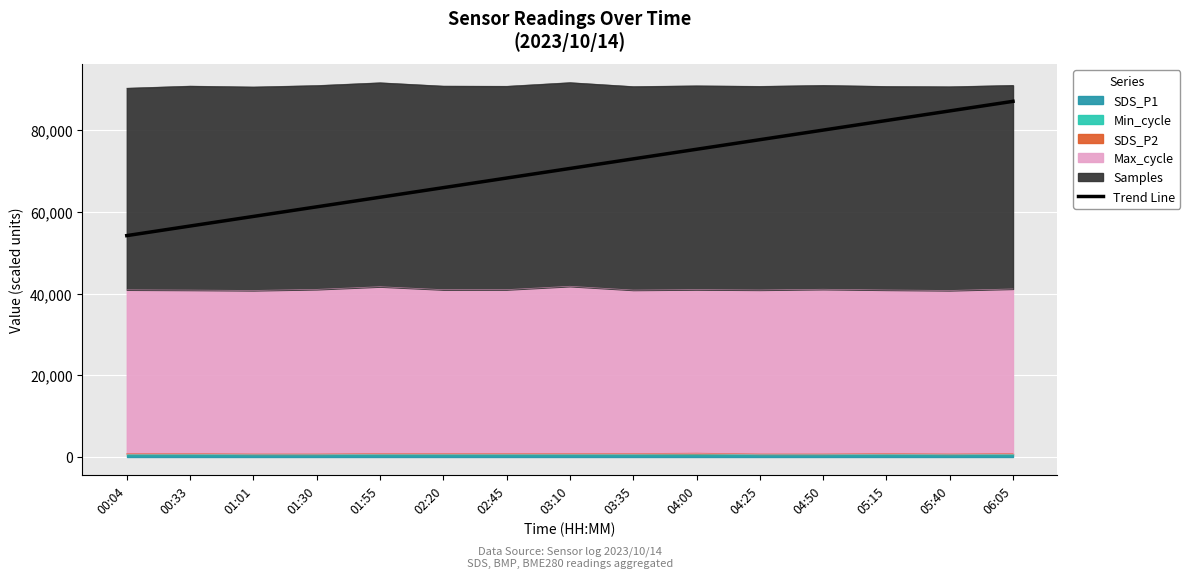

How many values are below 70660?

7